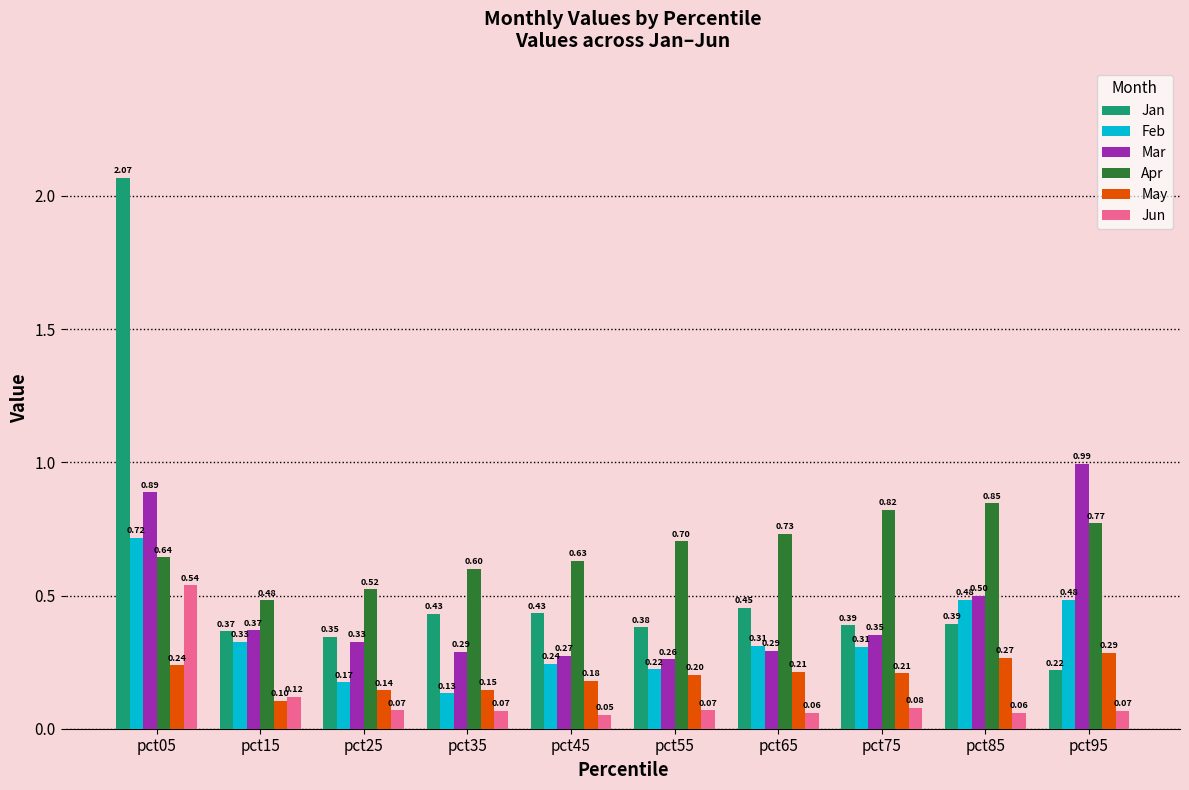

What is the lowest value of the Jan series?

0.2